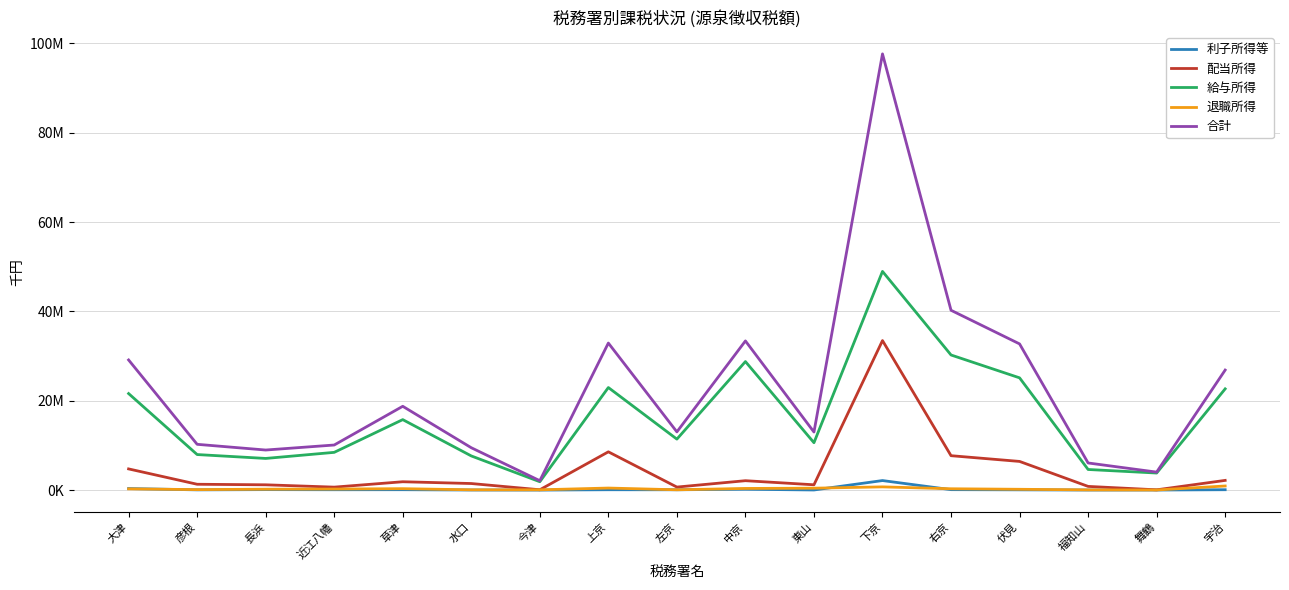

At which label does 配当所得 reach its peak?

下京